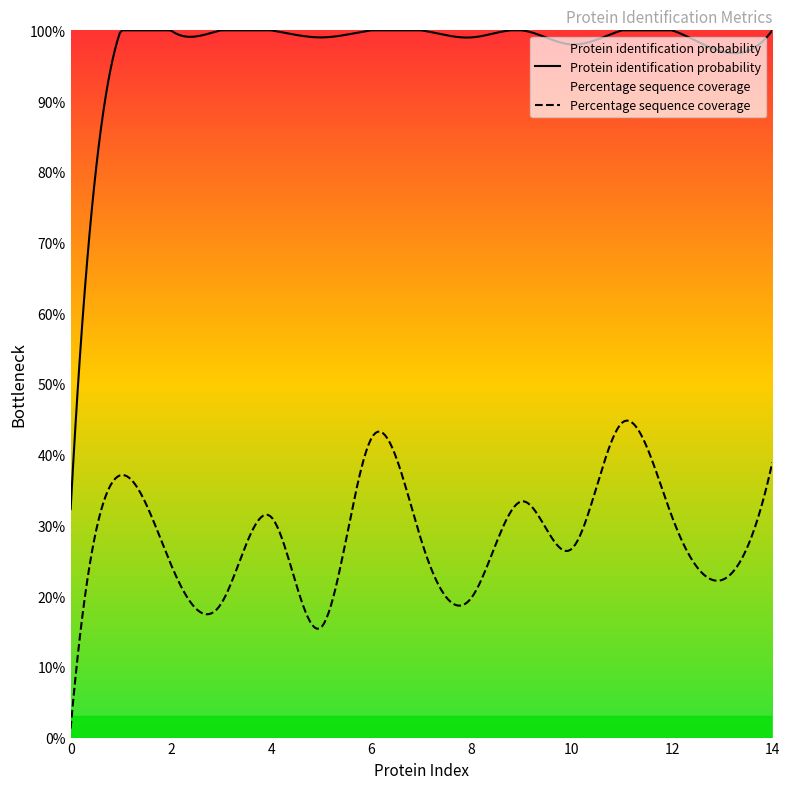

Where is the first local minimum for Percentage sequence coverage?

3